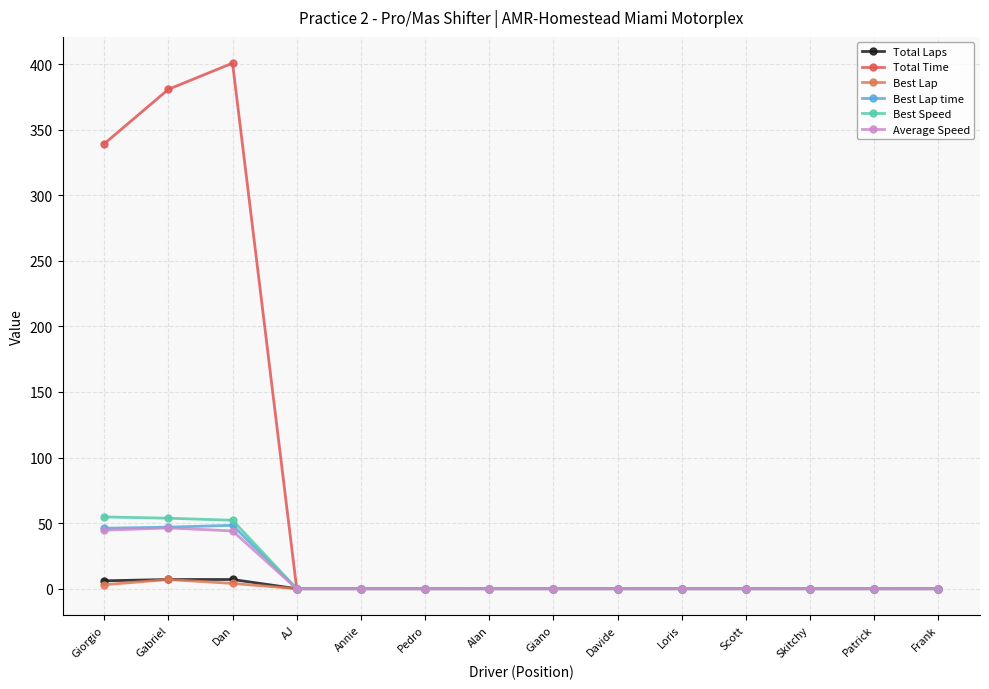

Rank the categories by Best Lap time value from highest to lowest.

Dan, Gabriel, Giorgio, AJ, Annie, Pedro, Alan, Giano, Davide, Loris, Scott, Skitchy, Patrick, Frank